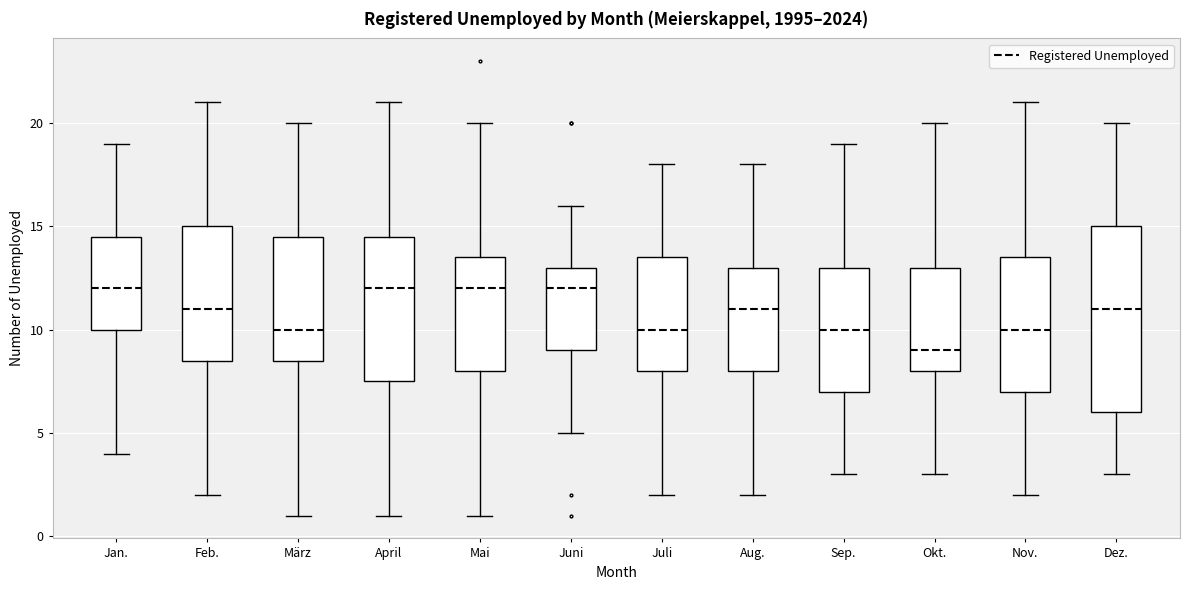

Reading left to right, read every box against the y-axis: the position of its median line, the range the box covers, and the ends of its whiskers. The values are not printed on the chart, so give them approximately, as read against the axis.

Jan.: median 12.0, box 10.0 to 14.5, whiskers 4.0 to 19.0
Feb.: median 11.0, box 8.5 to 15.0, whiskers 2.0 to 21.0
März: median 10.0, box 8.5 to 14.5, whiskers 1.0 to 20.0
April: median 12.0, box 7.5 to 14.5, whiskers 1.0 to 21.0
Mai: median 12.0, box 8.0 to 13.5, whiskers 1.0 to 20.0
Juni: median 12.0, box 9.0 to 13.0, whiskers 5.0 to 16.0
Juli: median 10.0, box 8.0 to 13.5, whiskers 2.0 to 18.0
Aug.: median 11.0, box 8.0 to 13.0, whiskers 2.0 to 18.0
Sep.: median 10.0, box 7.0 to 13.0, whiskers 3.0 to 19.0
Okt.: median 9.0, box 8.0 to 13.0, whiskers 3.0 to 20.0
Nov.: median 10.0, box 7.0 to 13.5, whiskers 2.0 to 21.0
Dez.: median 11.0, box 6.0 to 15.0, whiskers 3.0 to 20.0